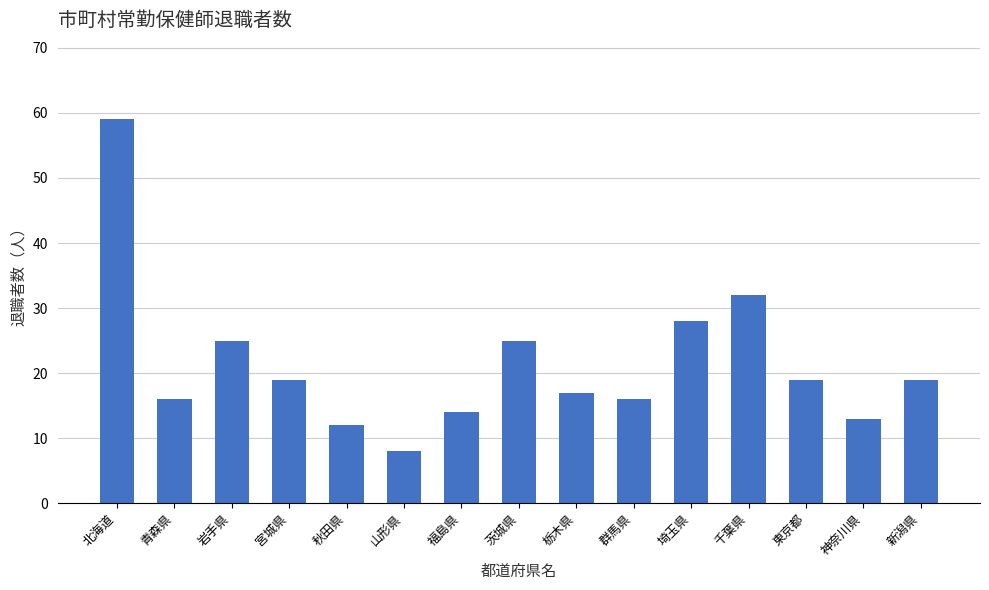

At which category does the chart reach its minimum across all series?

山形県